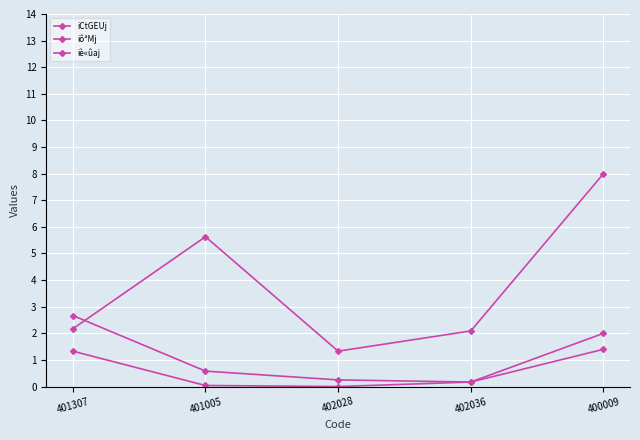

How many lines are shown in the chart?

3